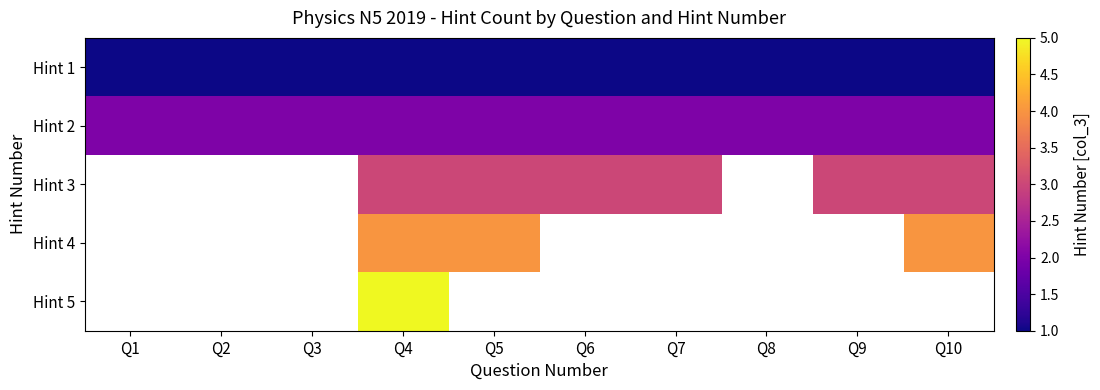

At how many categories does at least one series exceed 3?

3